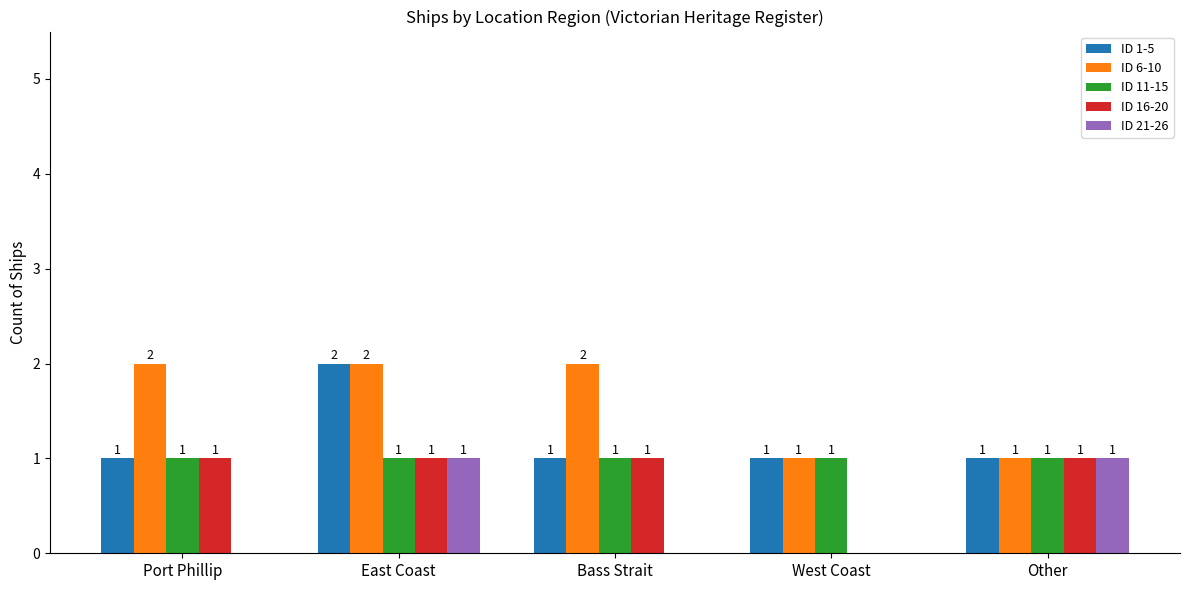

Where is ID 16-20 nearest to the value 0?

West Coast